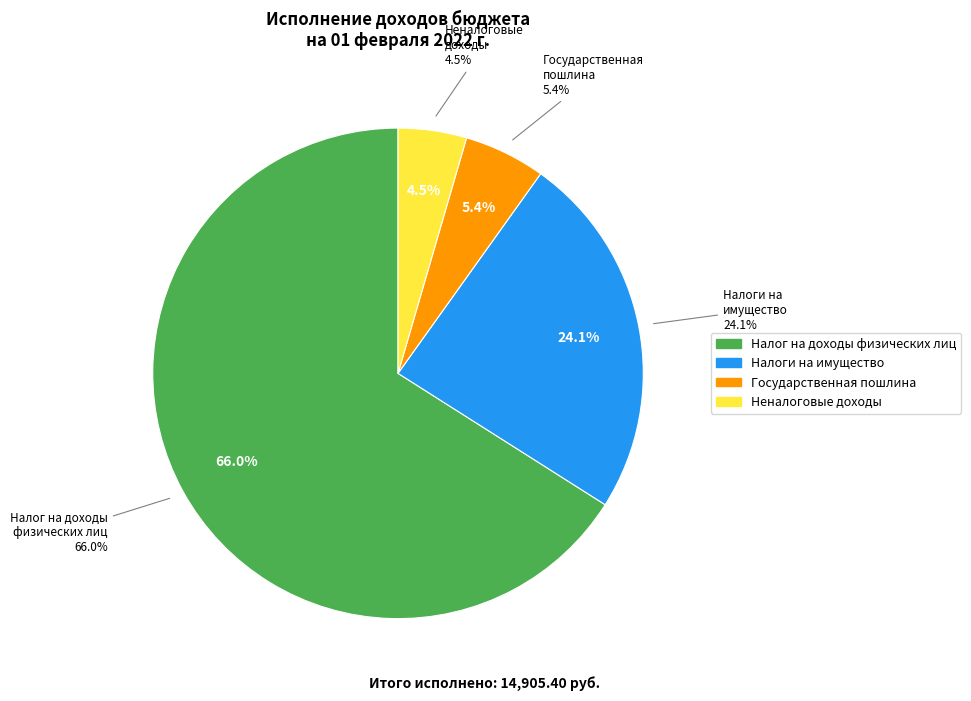

Which category accounts for the majority?

Налог на доходы физических лиц